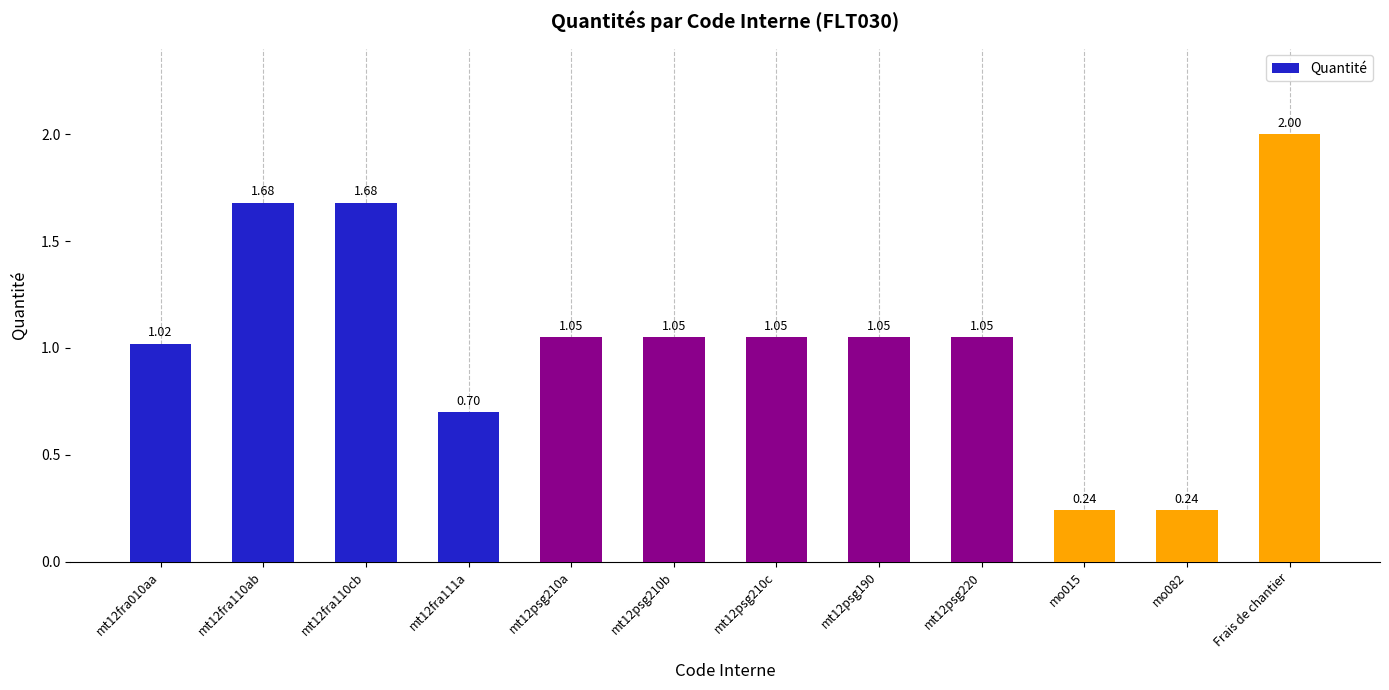

What is the sum of all values?

12.8